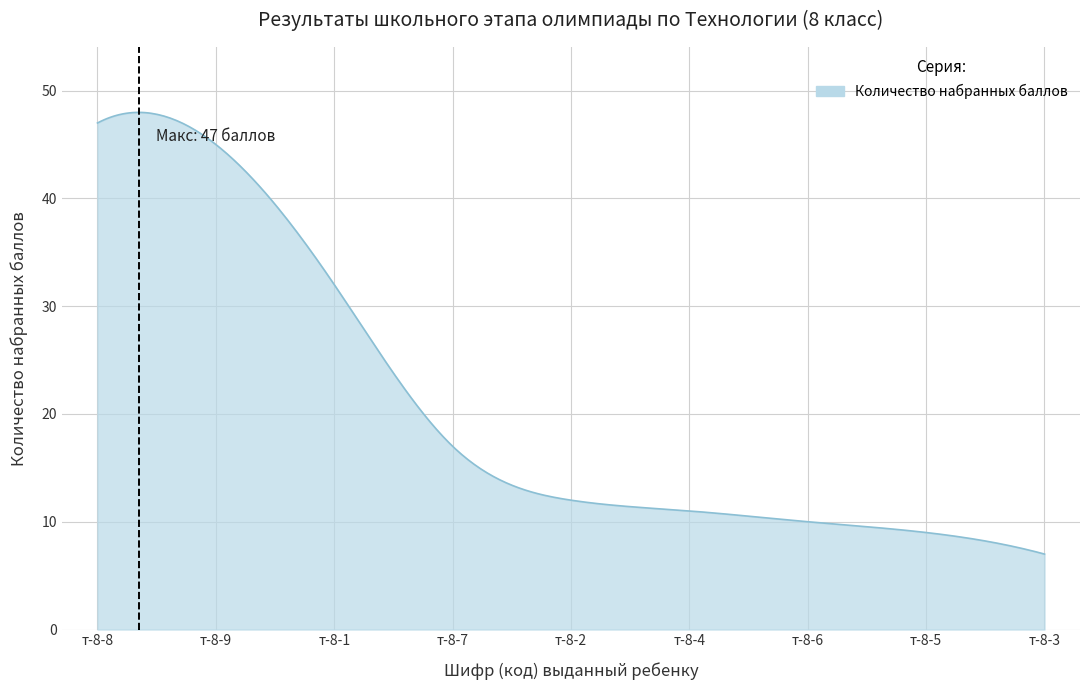

What is the difference between the maximum and minimum values?

41.0